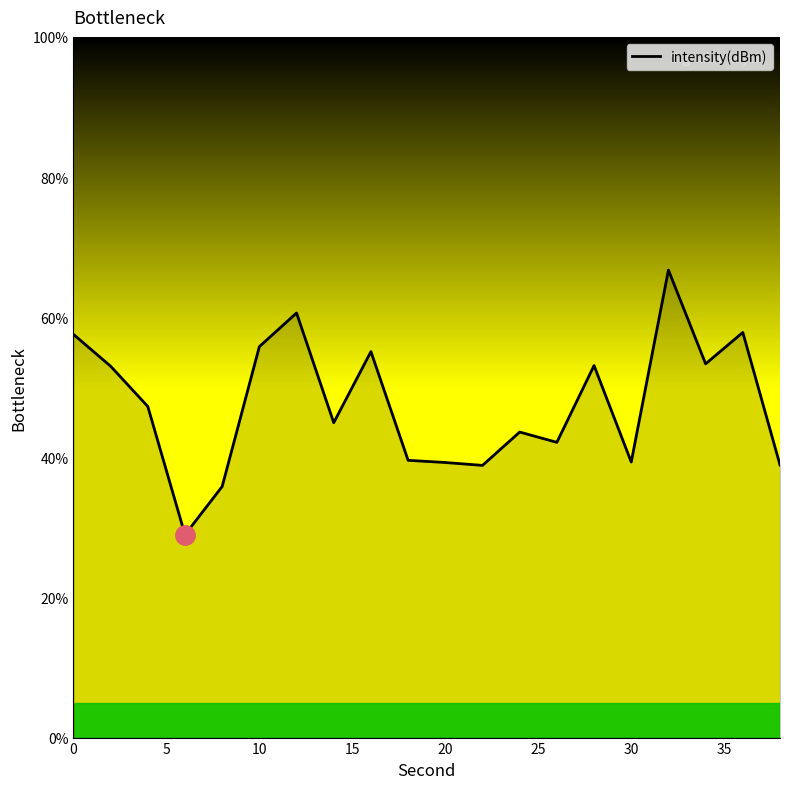

True or false: there are more than 0 points higher than both neighbors.

True